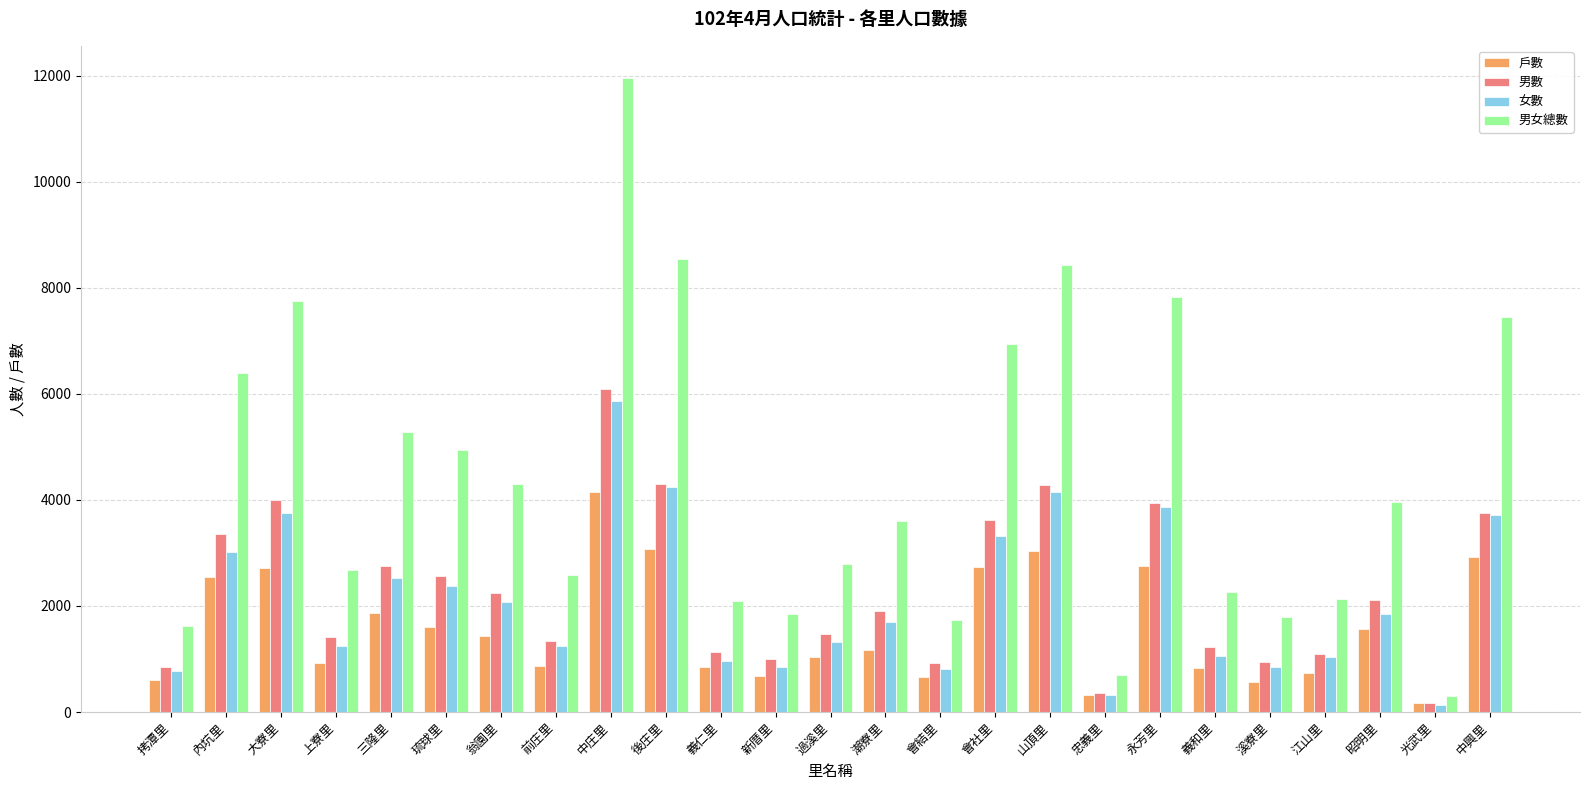

What is the spread (max minus min) of values at 會結里?

1060